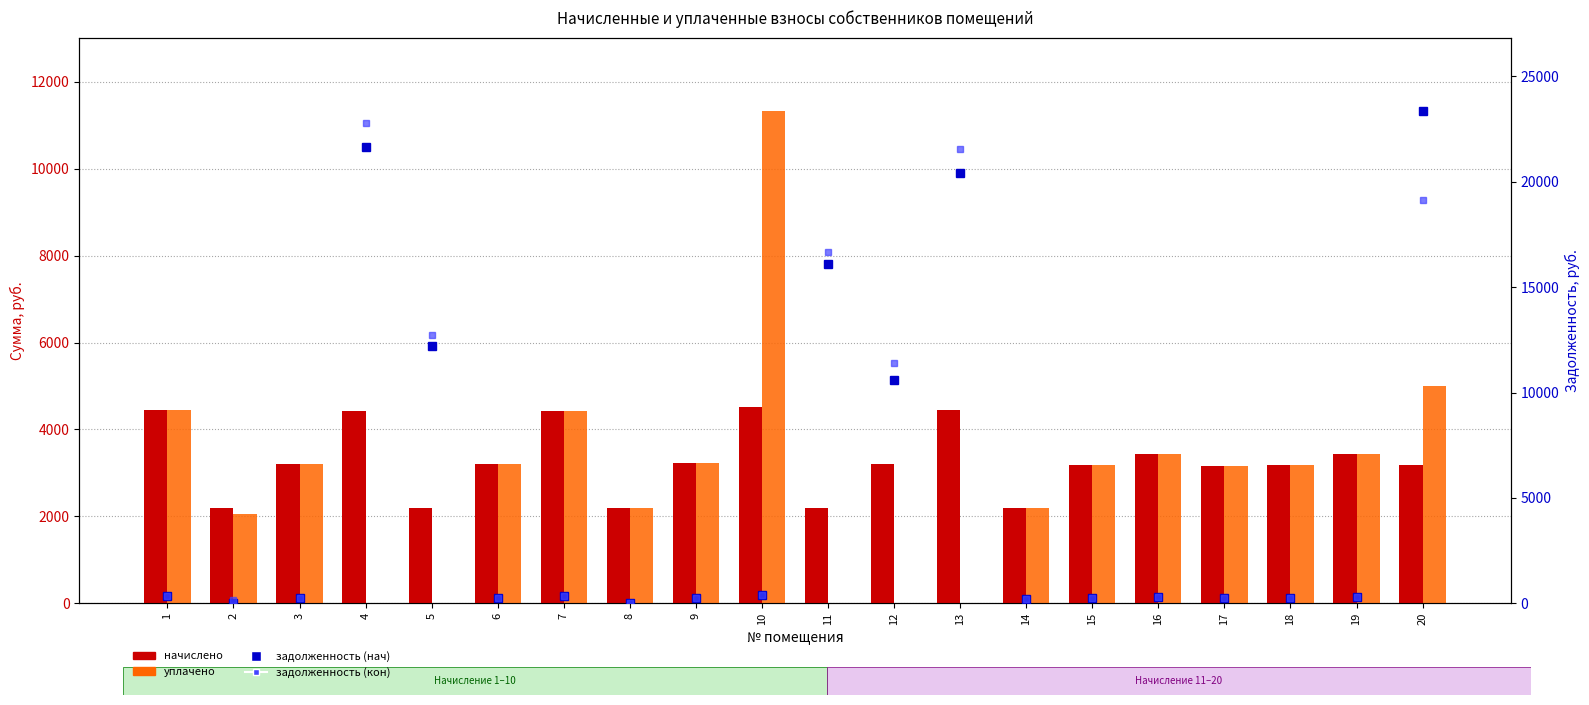

Which series changed the most between 6 and 19?

начислено